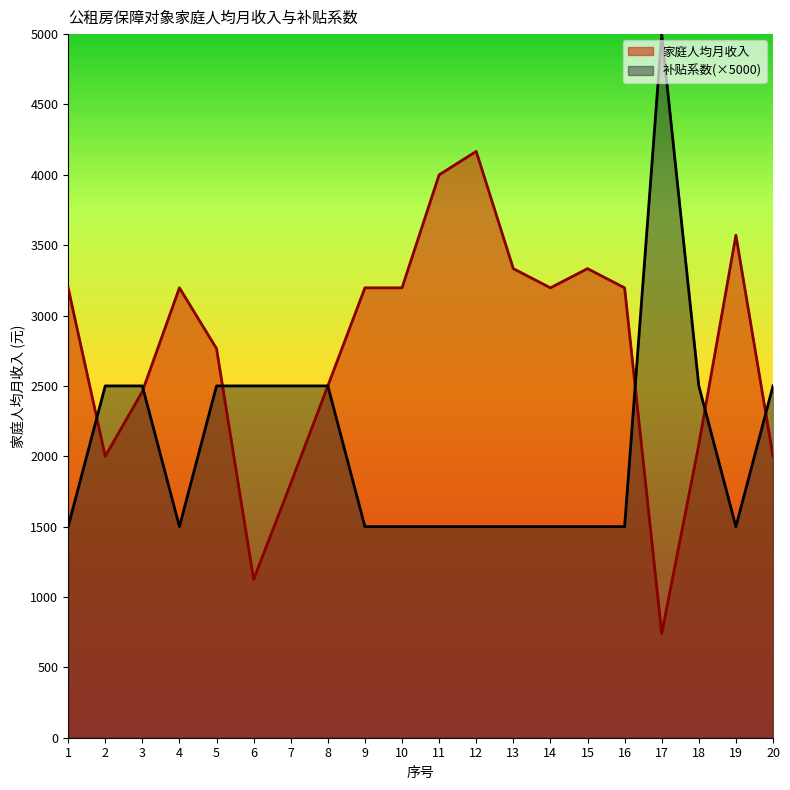

In 补贴系数, how many points are higher than both neighbors (excluding endpoints)?

1